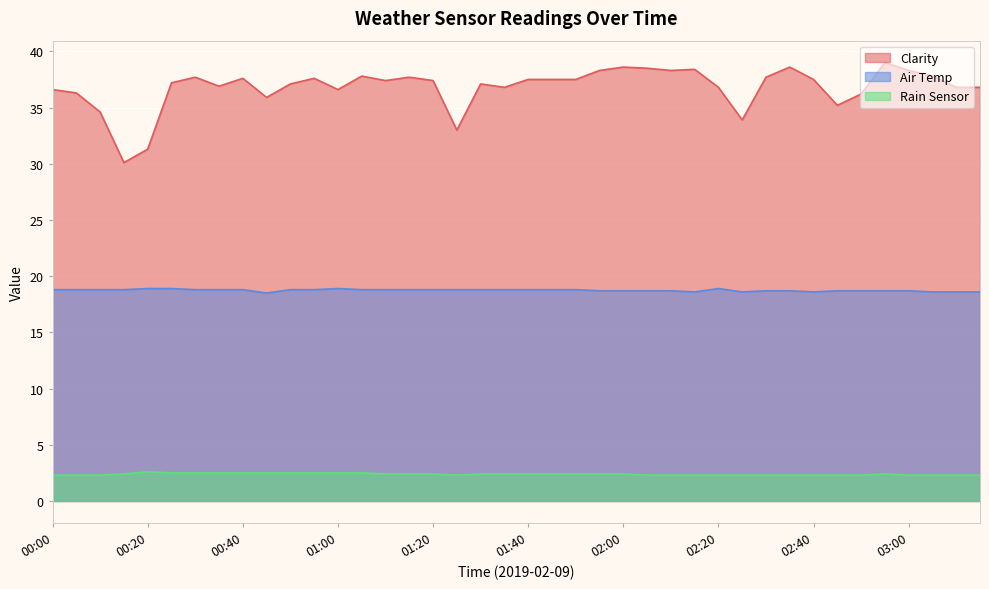

Which series has the largest total across all categories?

Clarity